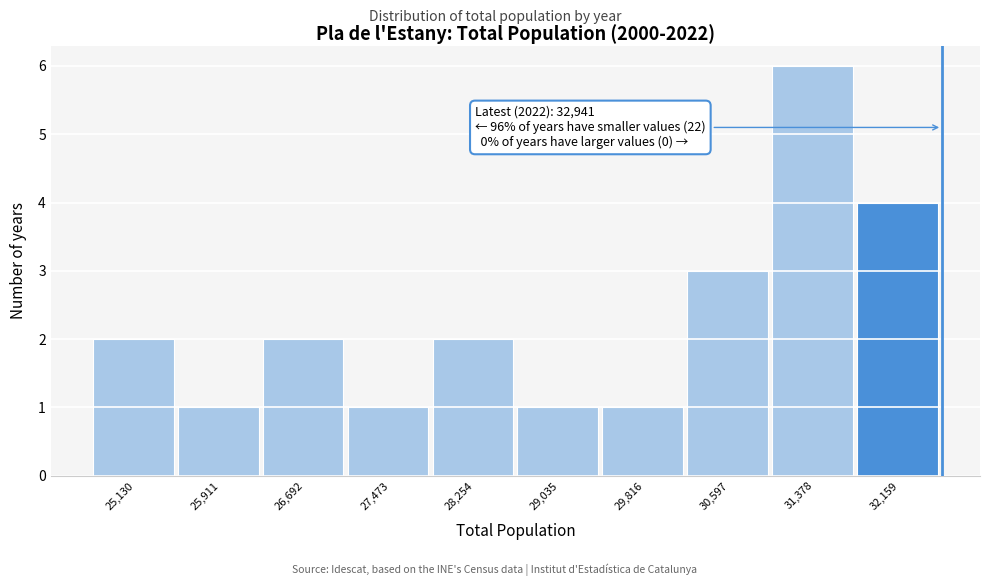

Reading right to left, what are all the values shown in this chart?

32,159=4	31,378=6	30,597=3	29,816=1	29,035=1	28,254=2	27,473=1	26,692=2	25,911=1	25,130=2